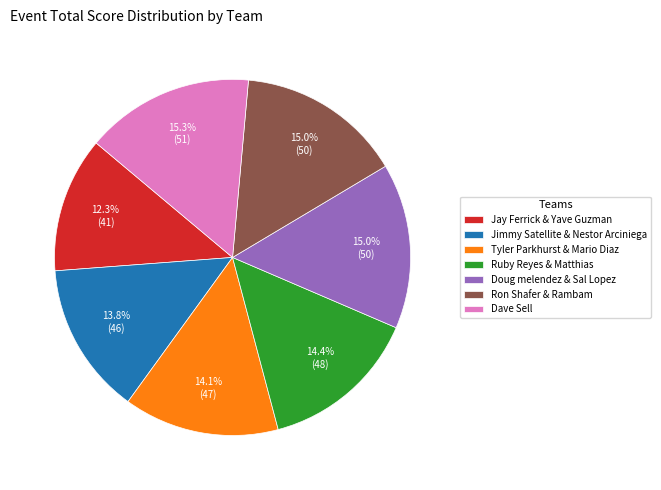

Is the sum of Tyler Parkhurst & Mario Diaz and Jay Ferrick & Yave Guzman greater than half?

No